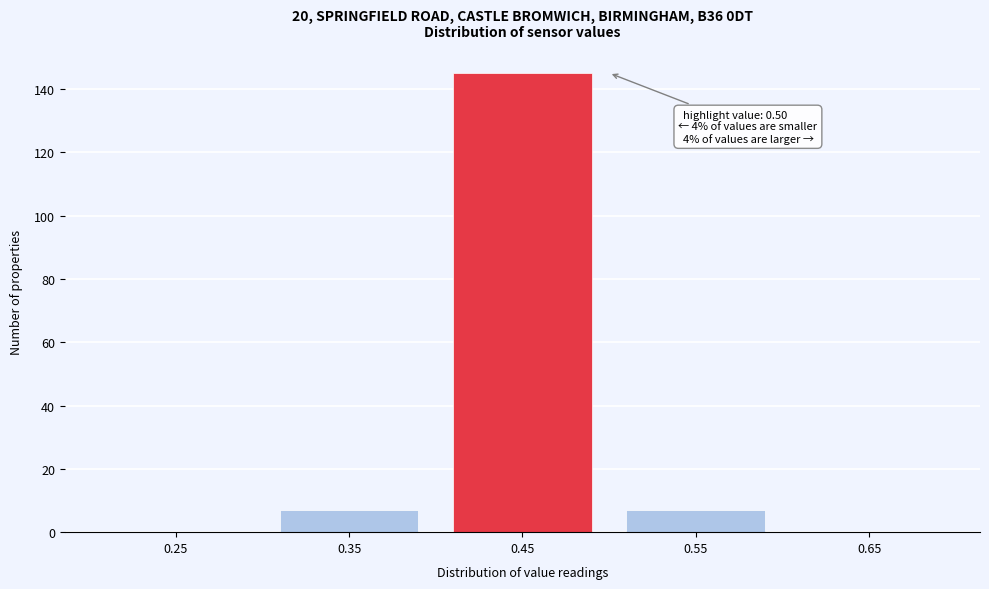

Reading right to left, list all the values displayed in this chart.

0.65=0	0.55=7	0.45=145	0.35=7	0.25=0